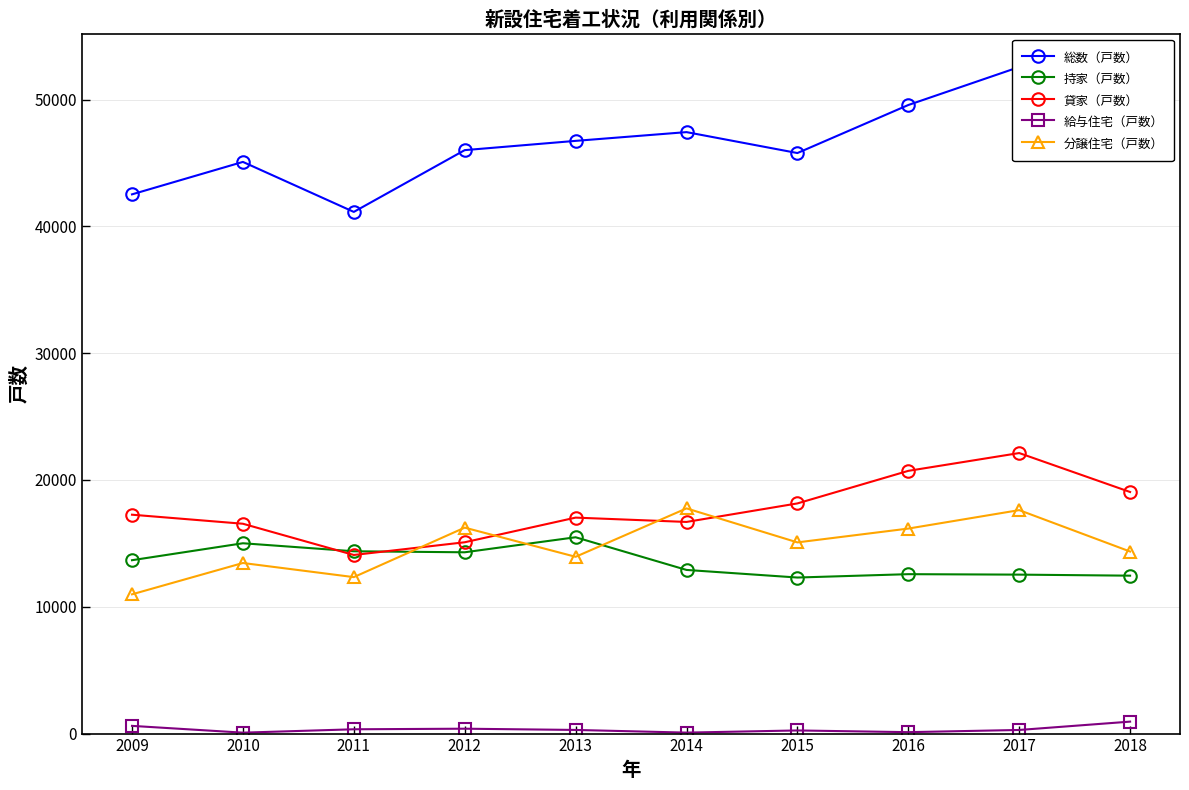

True or false: 分譲住宅（戸数） and 総数（戸数） intersect in this chart.

False